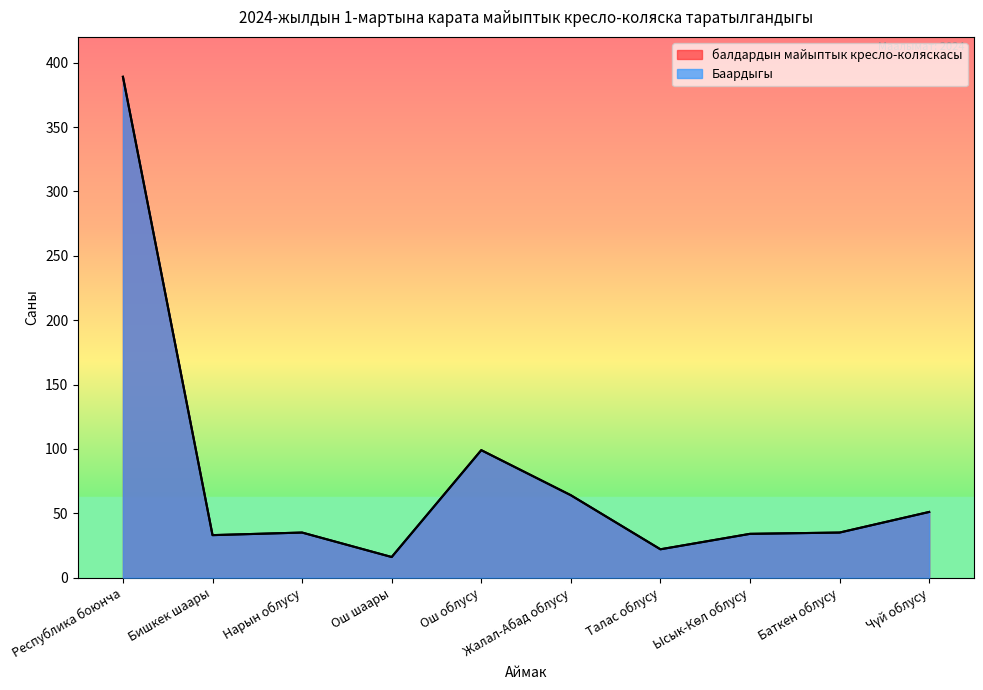

What value does the Баардыгы series have at Ош шаары?

16